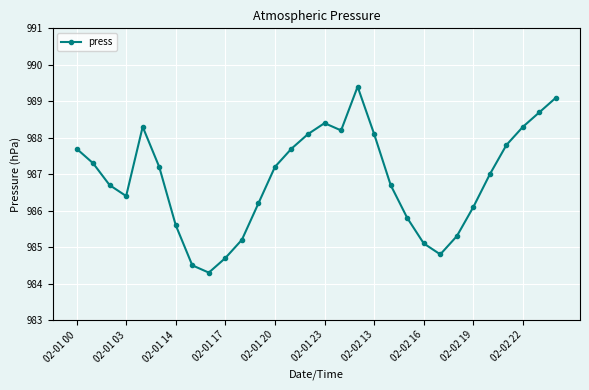

How many points are lower than both their immediate neighbors (excluding endpoints)?

4